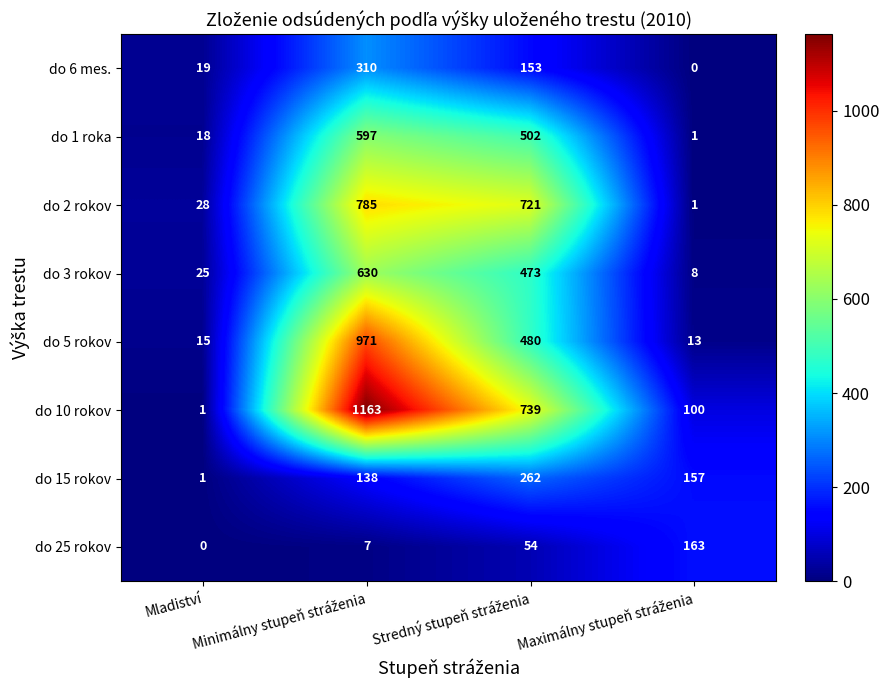

What is the difference between the second highest and second lowest values in the do 15 rokov series?

19